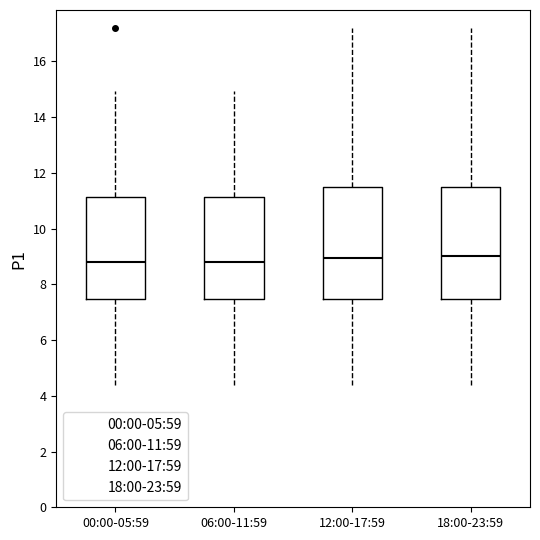

Where does the lower whisker of the box for 12:00-17:59 end on the y-axis? The values are not printed on the chart, so give them approximately, as read against the axis.

4.4